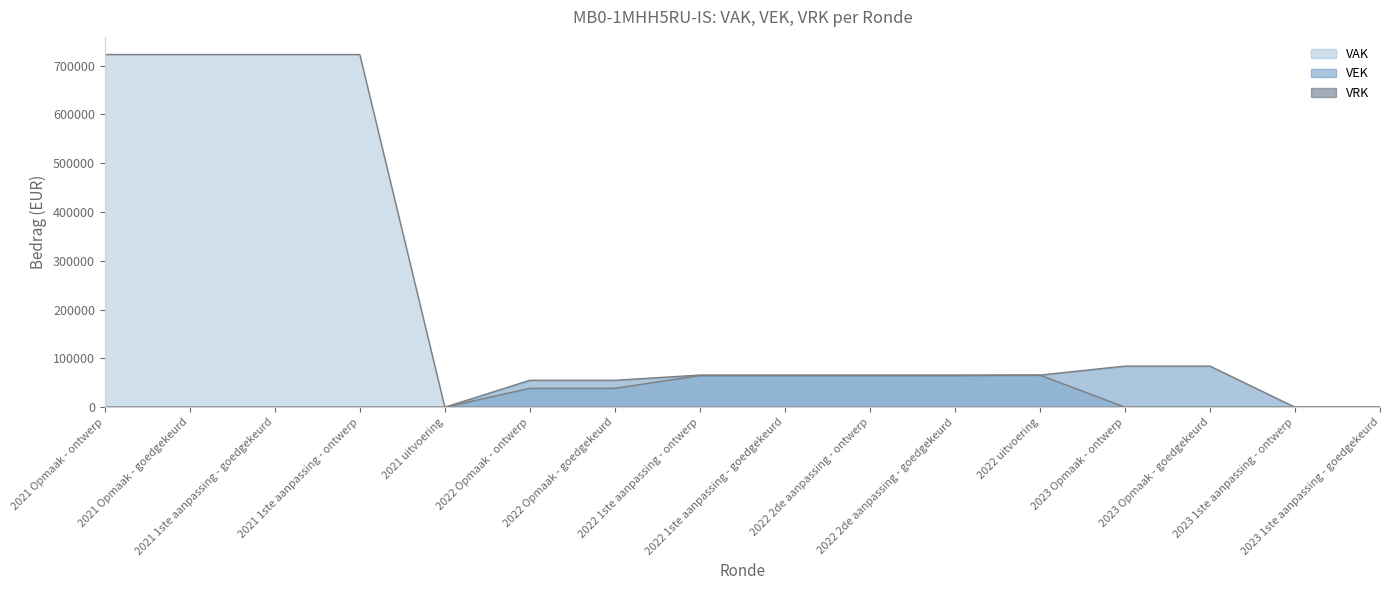

True or false: VAK has a value of 64803 at 2022 2de aanpassing - ontwerp.

True